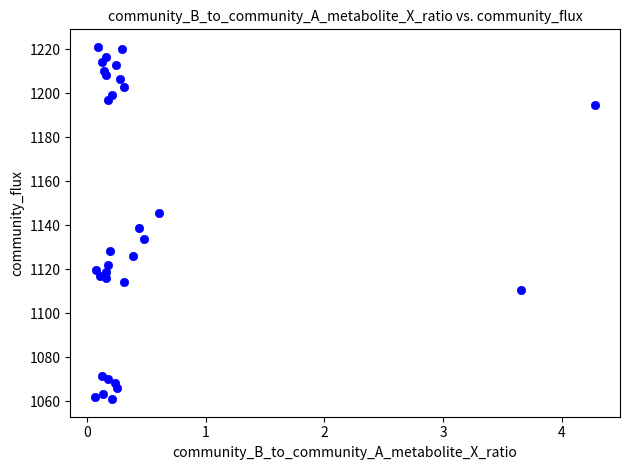

What Y value in the scatter plot is closest to 1141?

1138.7